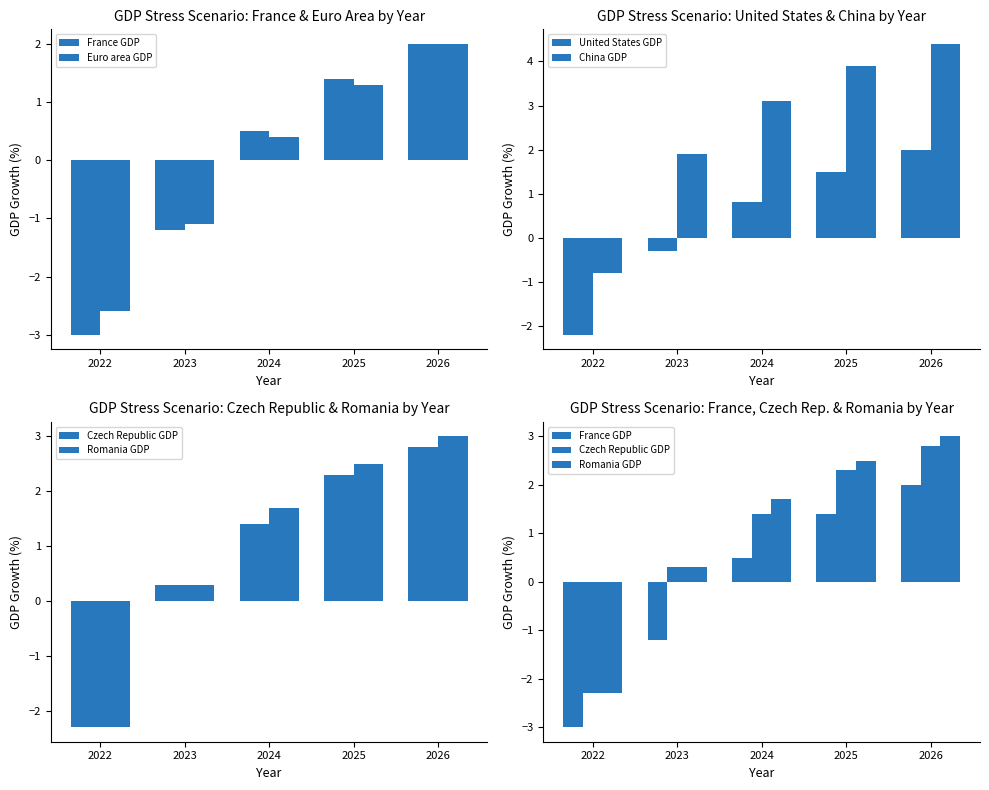

At which category does the chart reach its peak across all series?

2026